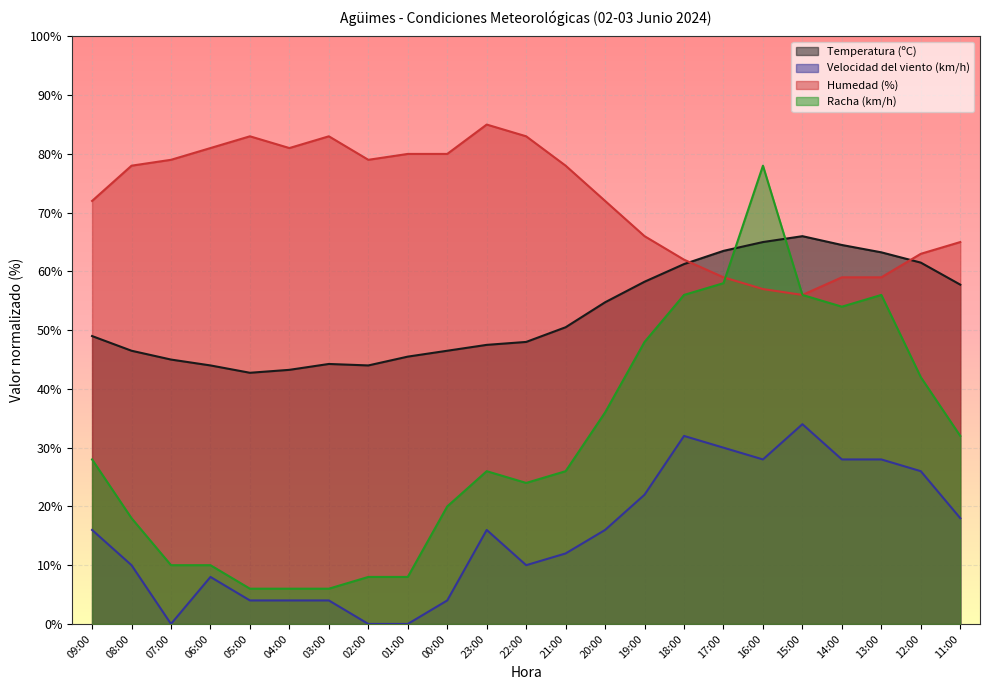

Is it true that Humedad (%) equals 145.8 at 03:00?

False